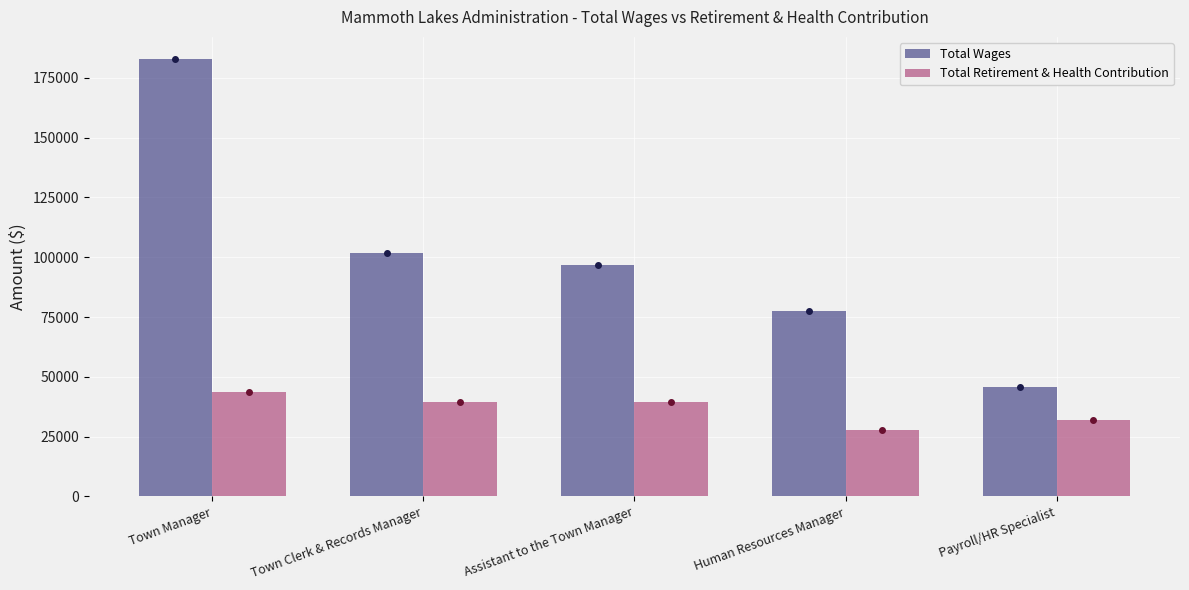

Which series changed the most between Town Clerk & Records Manager and Human Resources Manager?

Total Wages